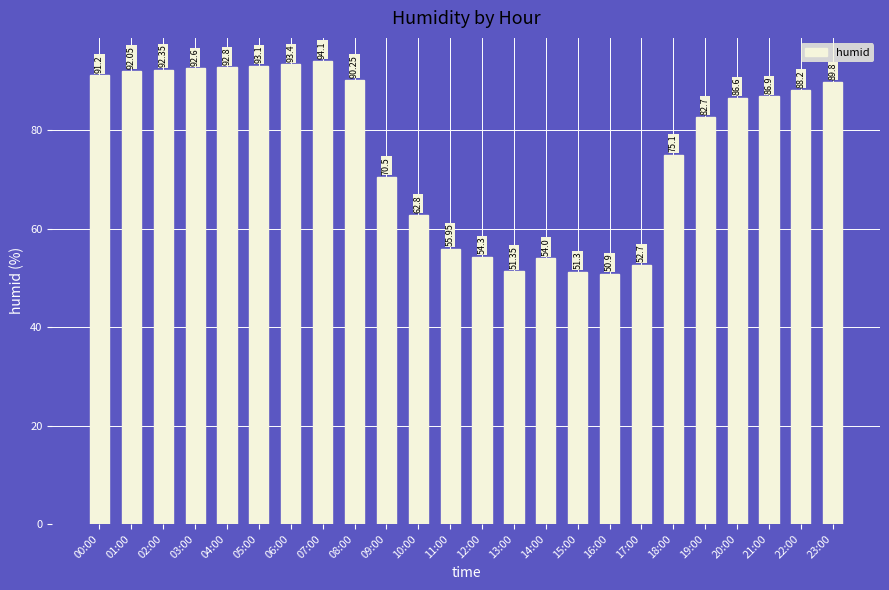

Is it true that the value at 10:00 is 62.8?

True